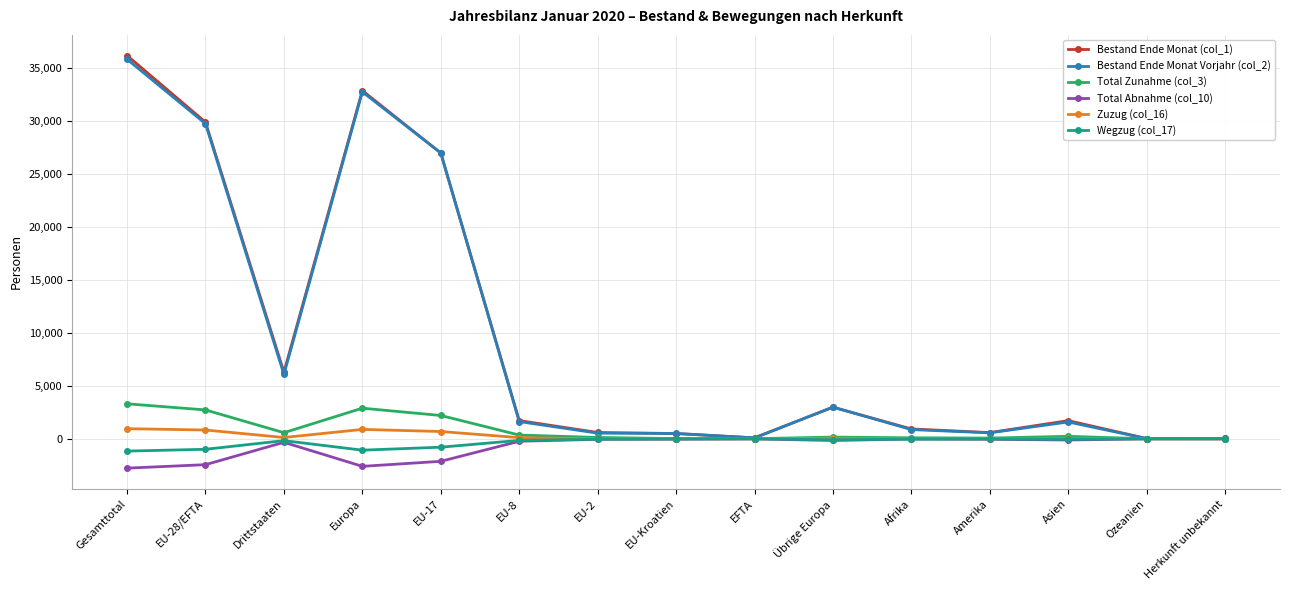

Which series changed the most between Drittstaaten and EU-Kroatien?

Bestand Ende Monat (col_1)